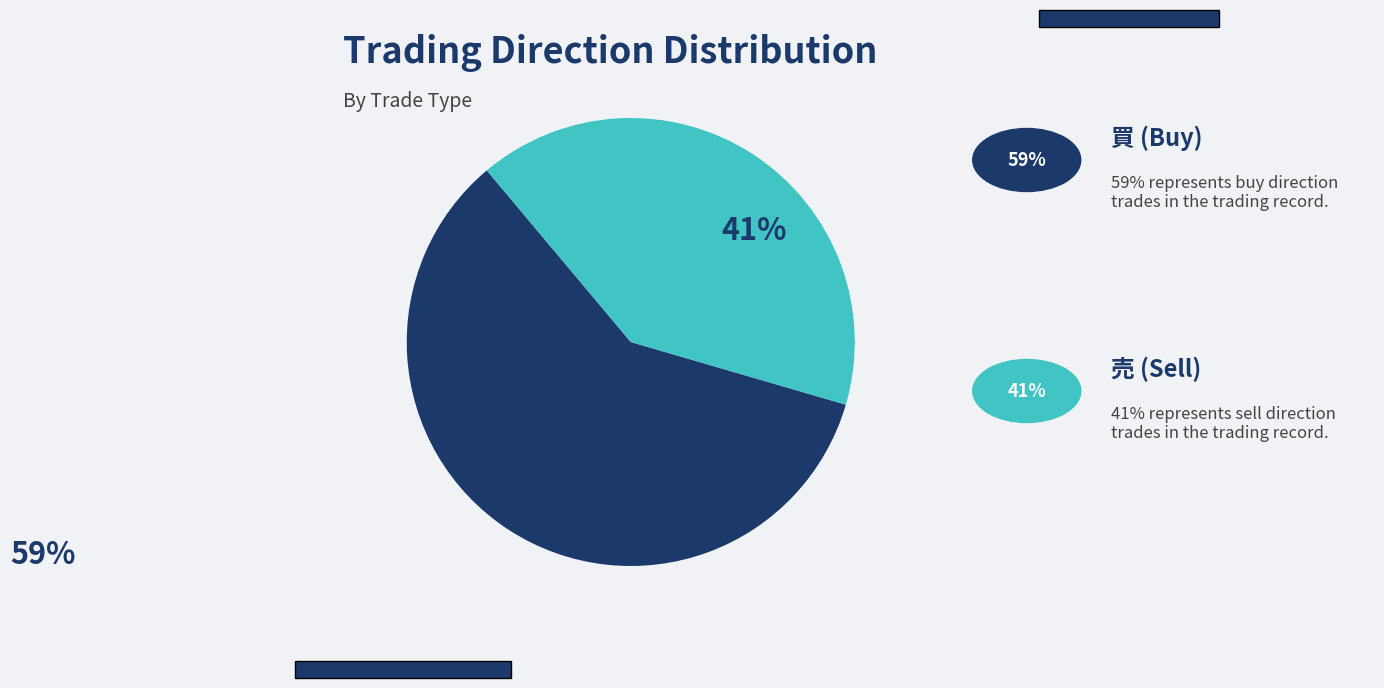

Is there any slice that represents more than half of the pie?

Yes